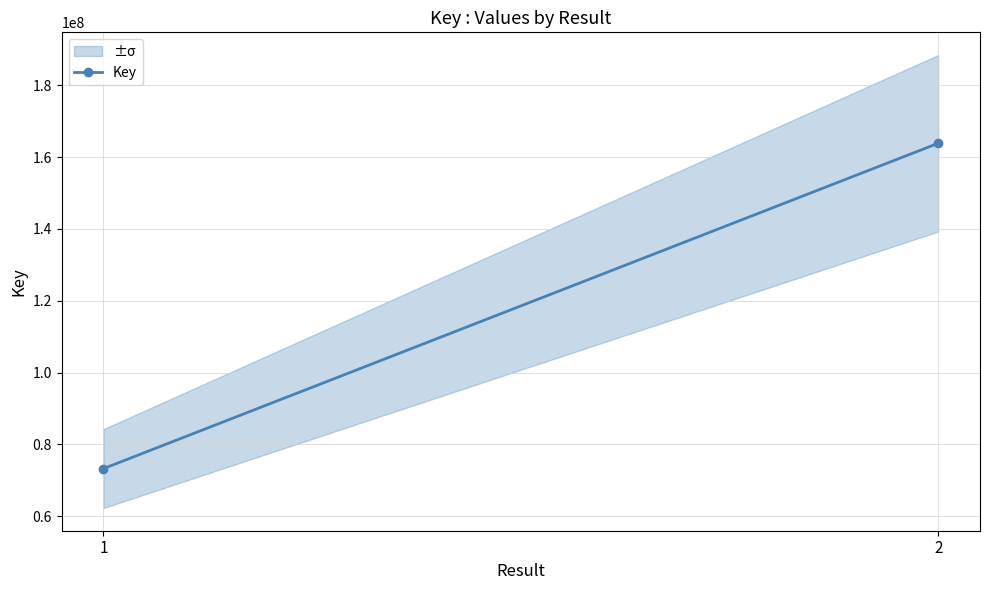

What is the value of the 2nd point from the left?

163849792